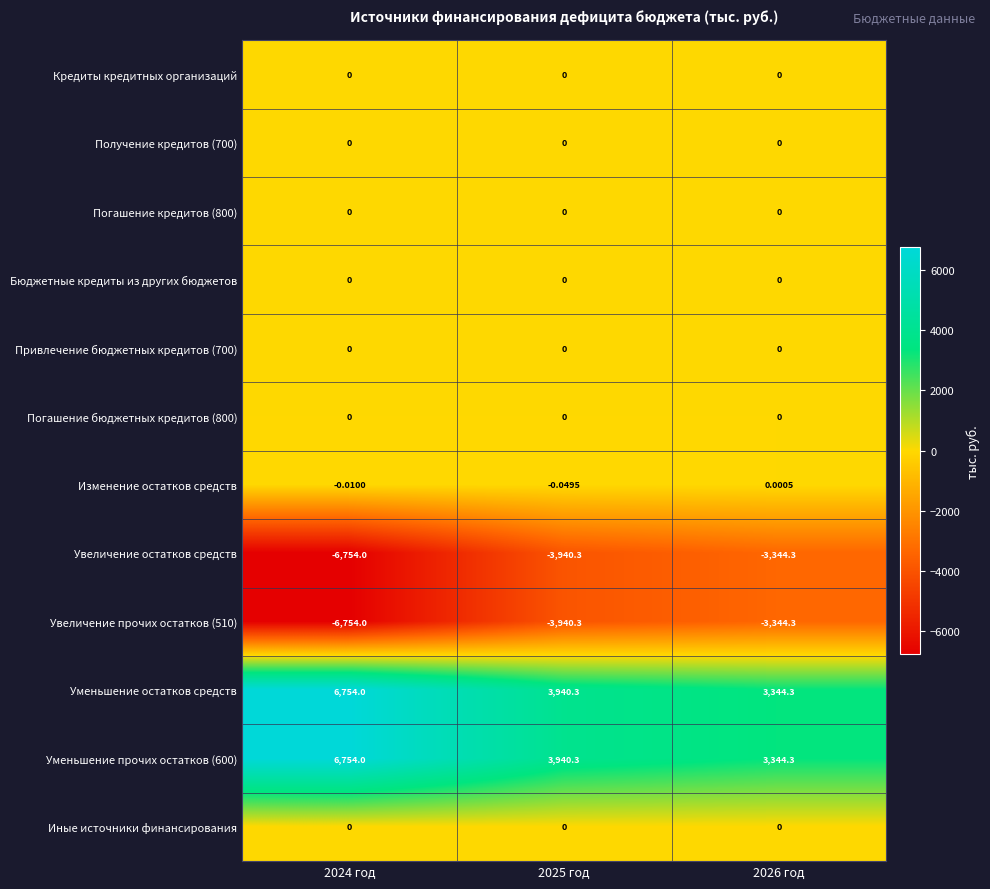

Is the value of Погашение кредитов (800) at 2025 год greater than the value of Увеличение прочих остатков (510) at 2026 год?

Yes